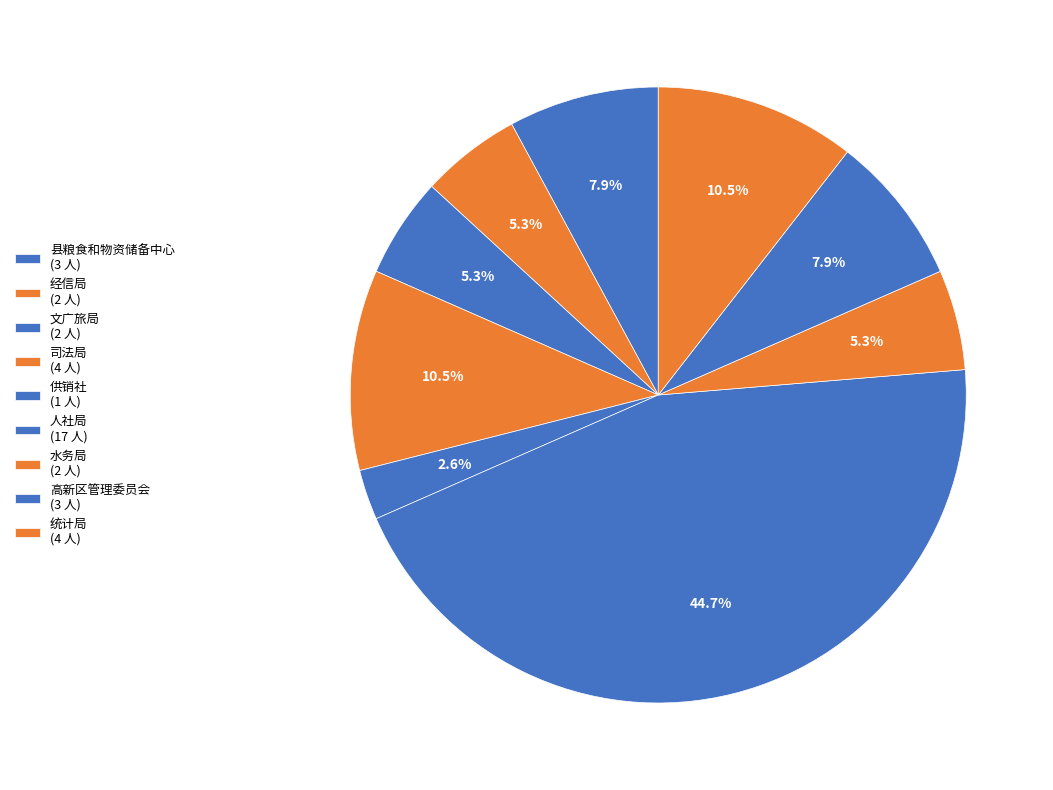

What is the smallest slice in the pie chart?

供销社